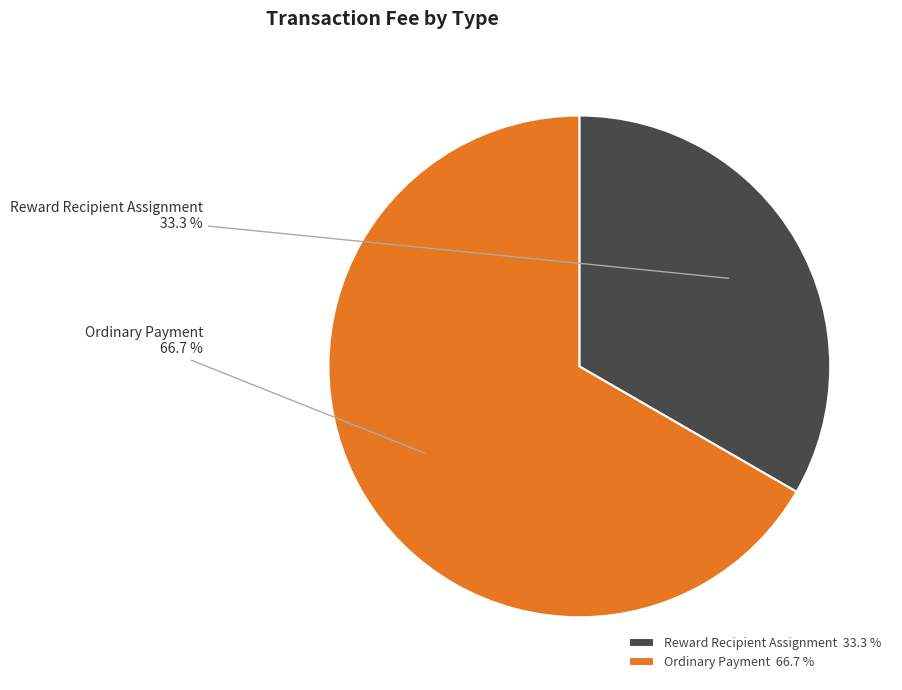

How many slices are in this pie chart?

2